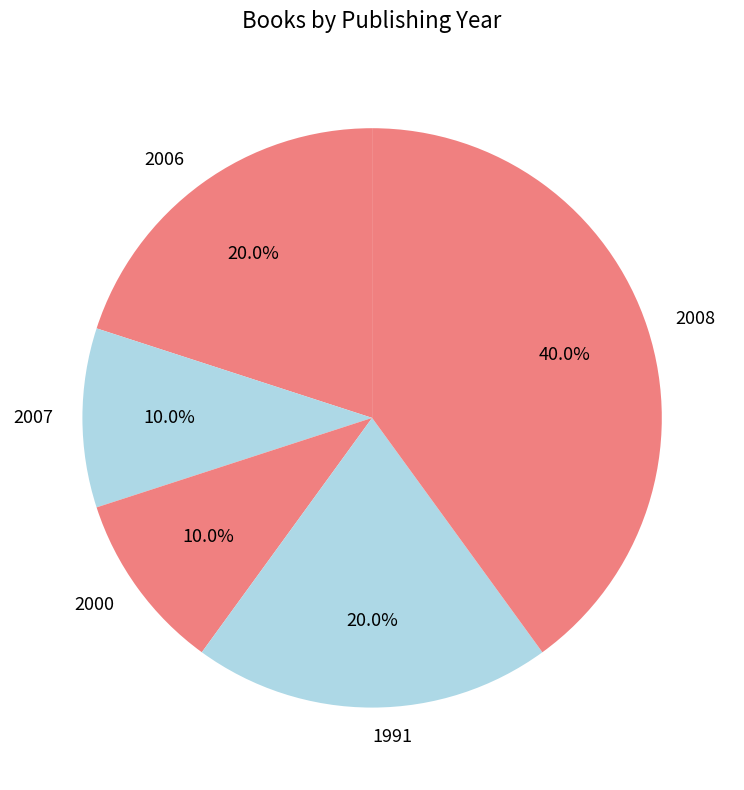

Count the number of slices in the pie.

5